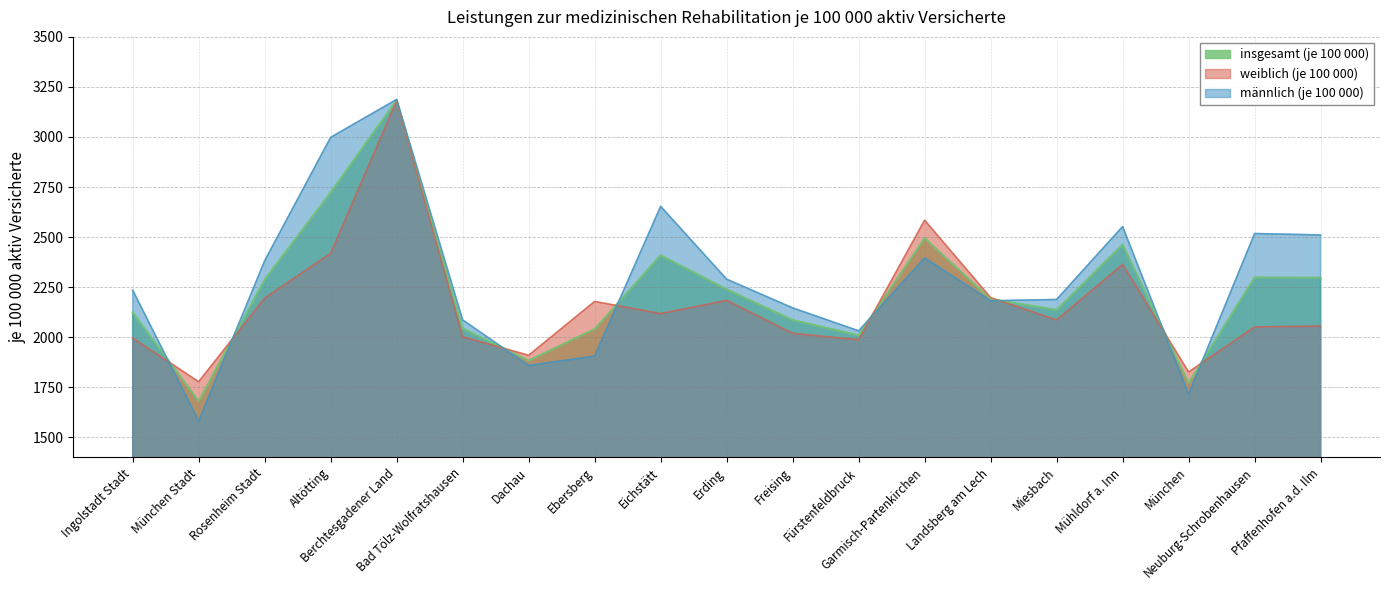

What are all the series names shown in the legend?

insgesamt (je 100 000), weiblich (je 100 000), männlich (je 100 000)